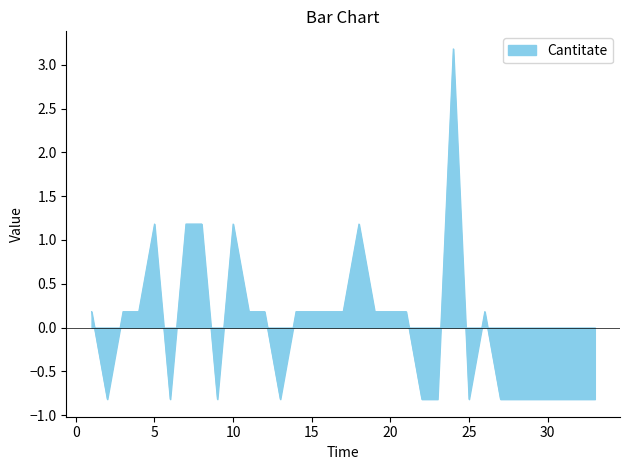

What is the maximum value shown in the chart?

3.2